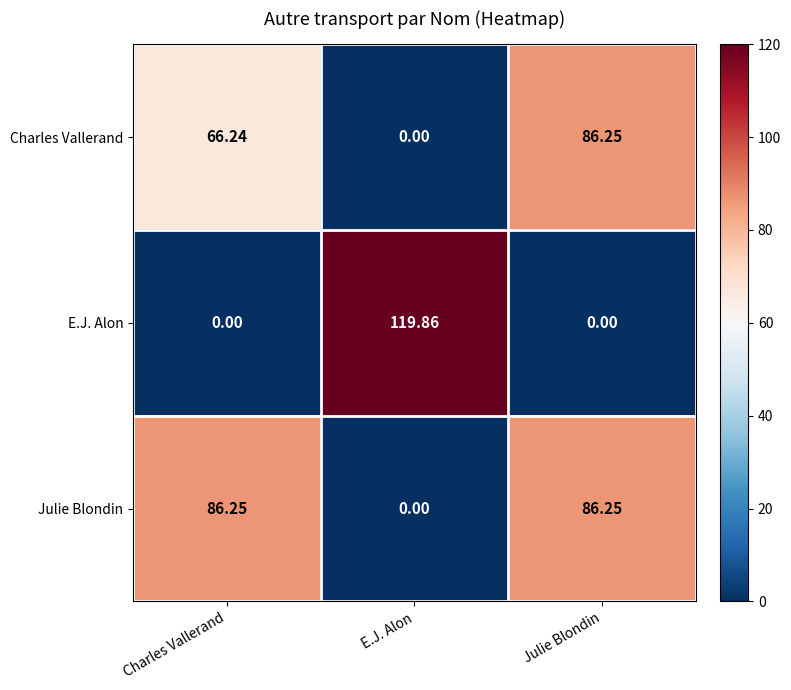

Which series changed the most between E.J. Alon and Julie Blondin?

E.J. Alon